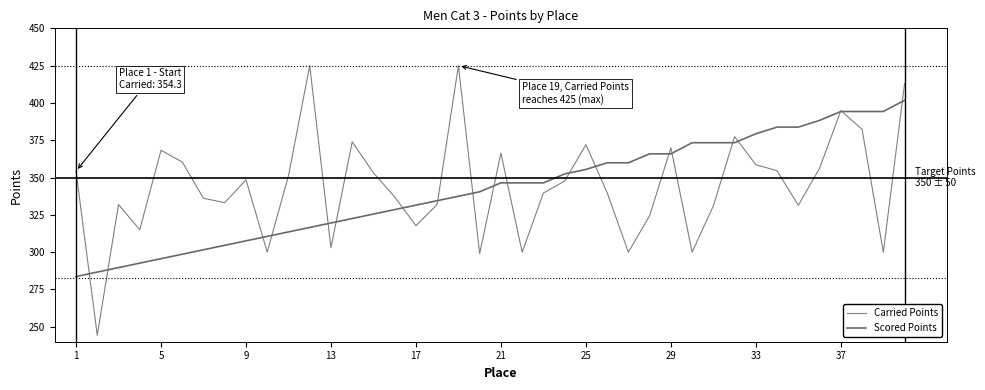

Which series has the largest range (max minus min)?

Carried Points